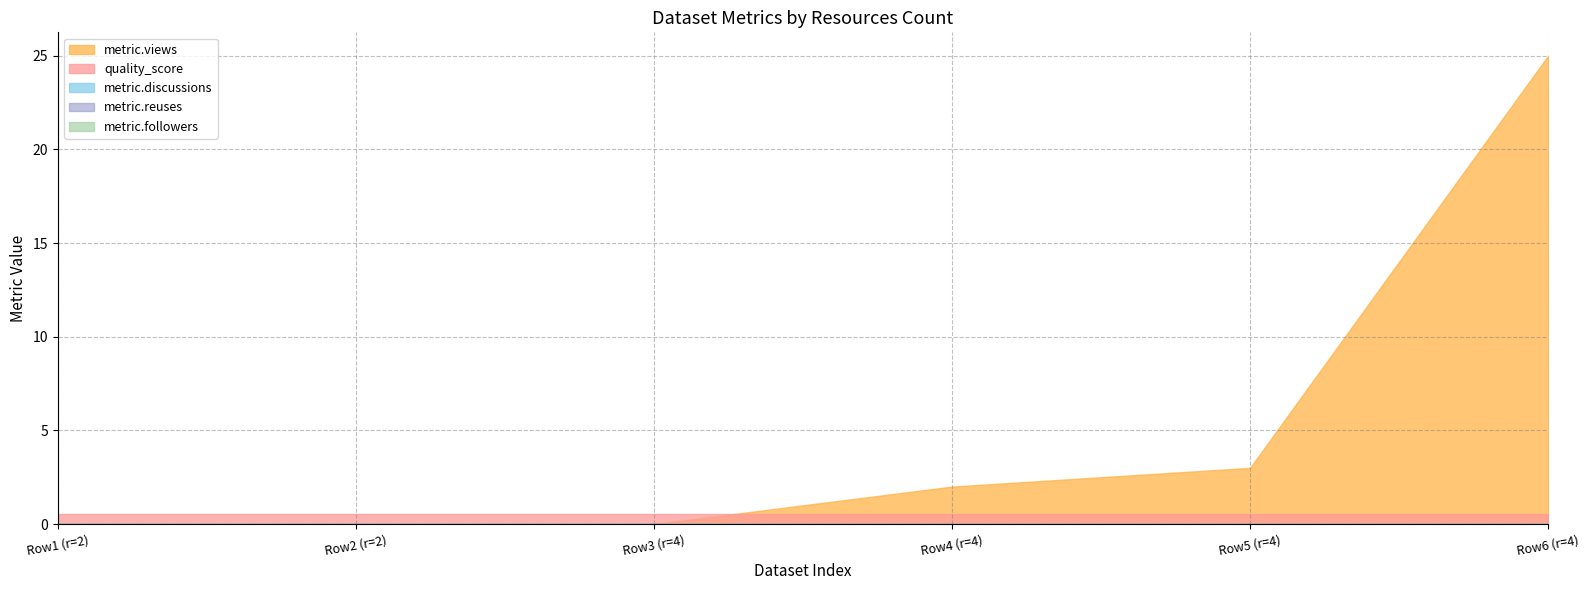

Reading left to right, what are all the values shown in this chart?

metric.views: 2=0.0	2=0.0	4=0.0	4=2.0	4=3.0	5=25.0
quality_score: 2=0.6	2=0.6	4=0.6	4=0.6	4=0.6	5=0.6
metric.discussions: 2=0.0	2=0.0	4=0.0	4=0.0	4=0.0	5=0.0
metric.reuses: 2=0.0	2=0.0	4=0.0	4=0.0	4=0.0	5=0.0
metric.followers: 2=0.0	2=0.0	4=0.0	4=0.0	4=0.0	5=0.0